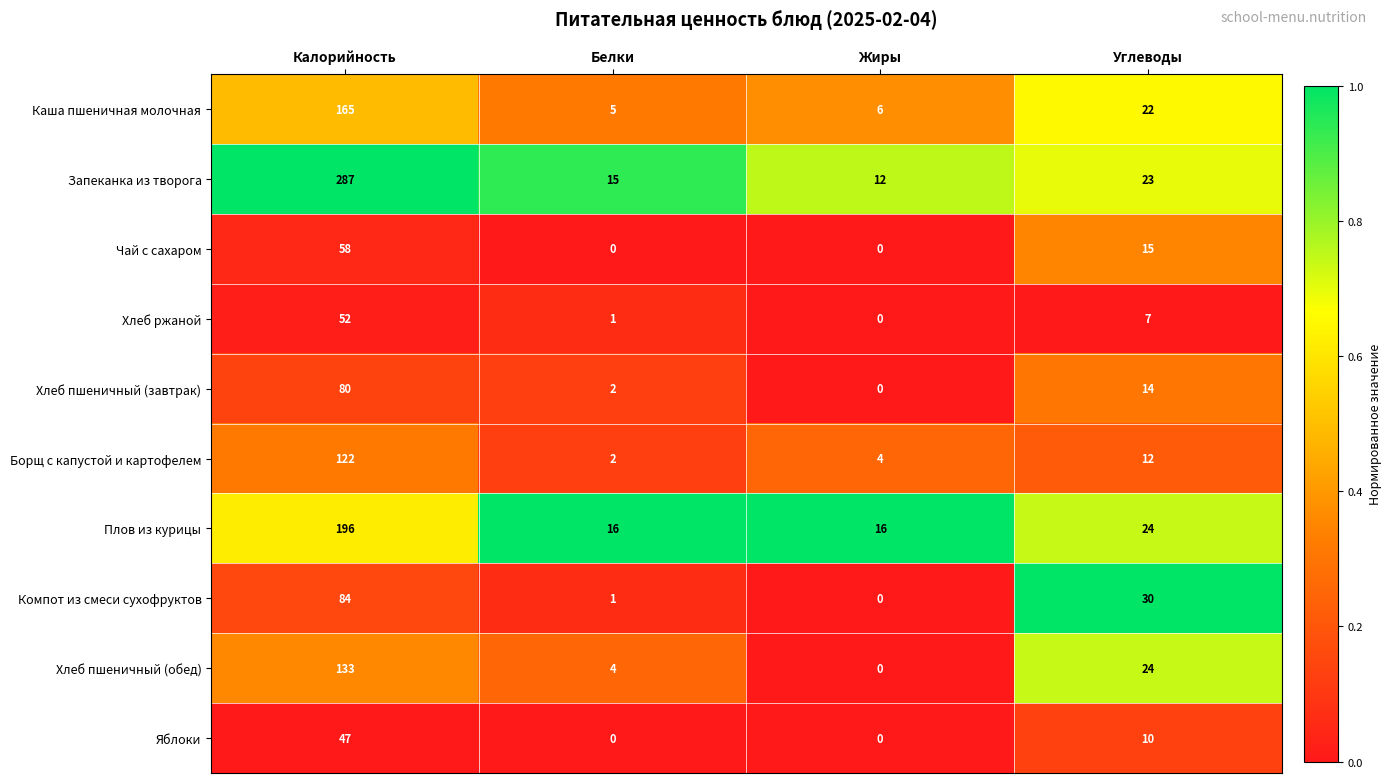

What is the difference between the maximum and minimum values in the Хлеб пшеничный (обед) series?

133